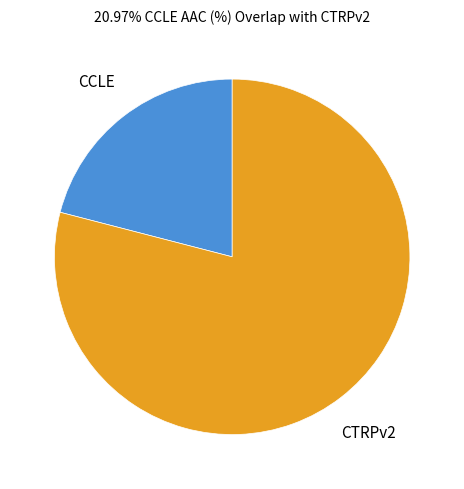

Is there any slice that represents more than half of the pie?

Yes